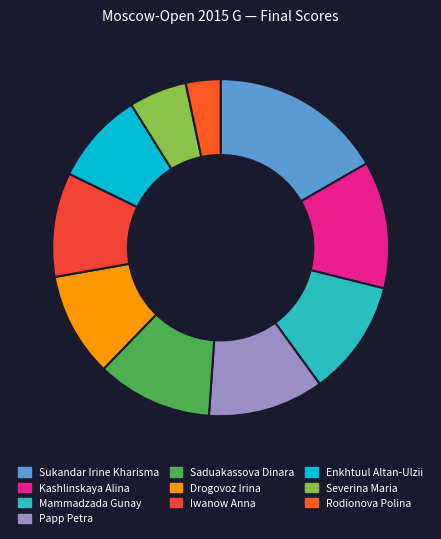

To the nearest percent, what percentage of the pie is Saduakassova Dinara?

11%